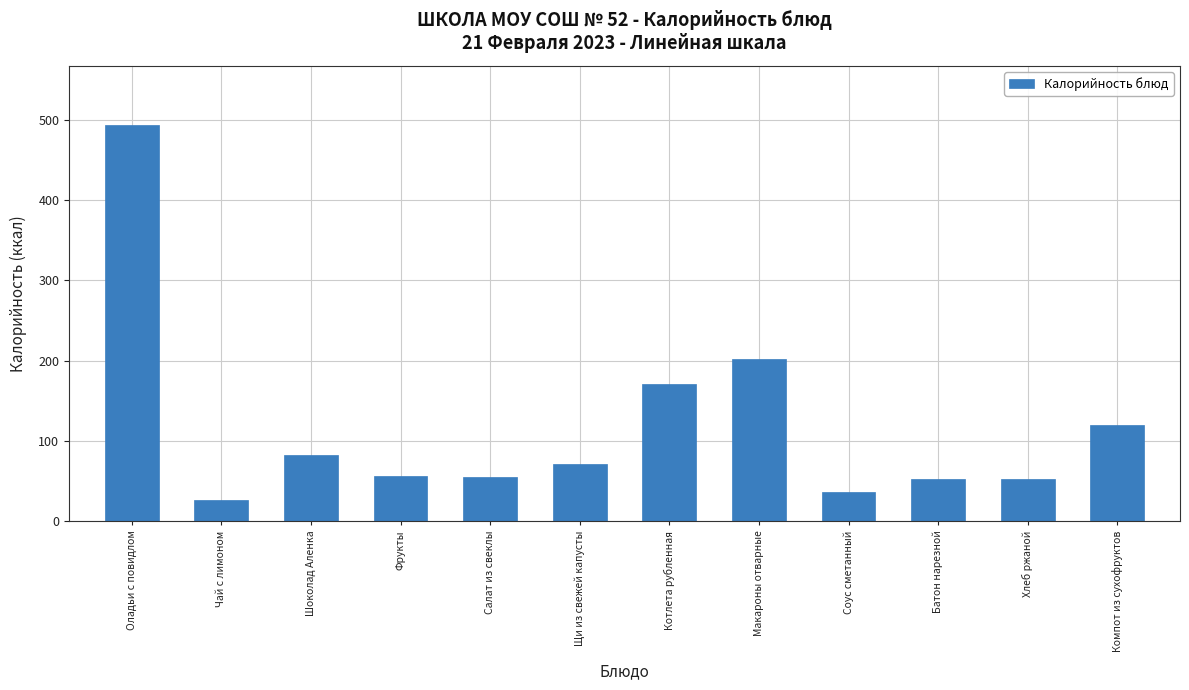

True or false: the data shows 19.8 at Соус сметанный.

False